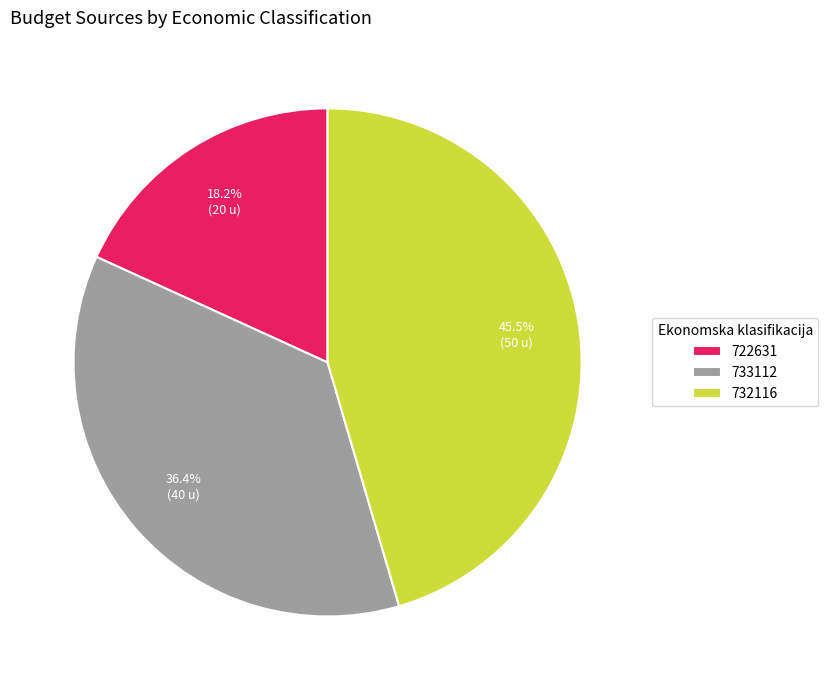

To the nearest percent, what is the combined percentage of 733112 and 722631?

55%